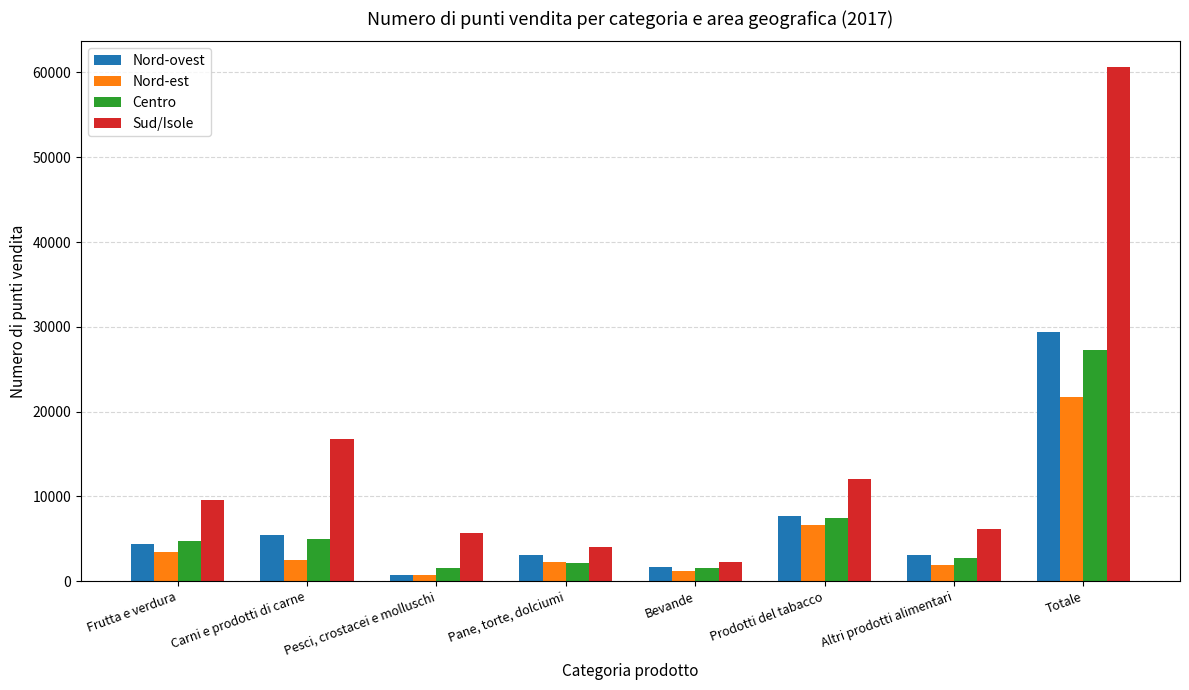

At which category is the sum across all series the highest?

Totale